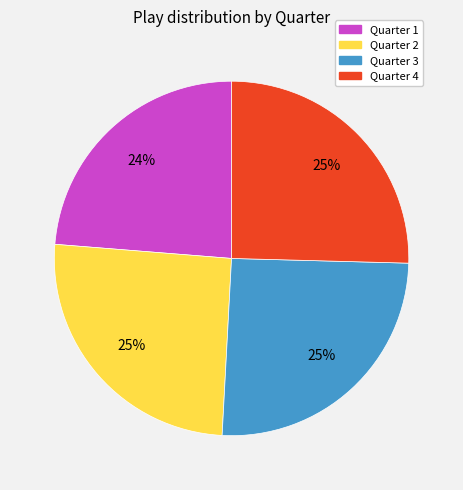

Between Quarter 1 and Quarter 2, which is larger?

Quarter 2